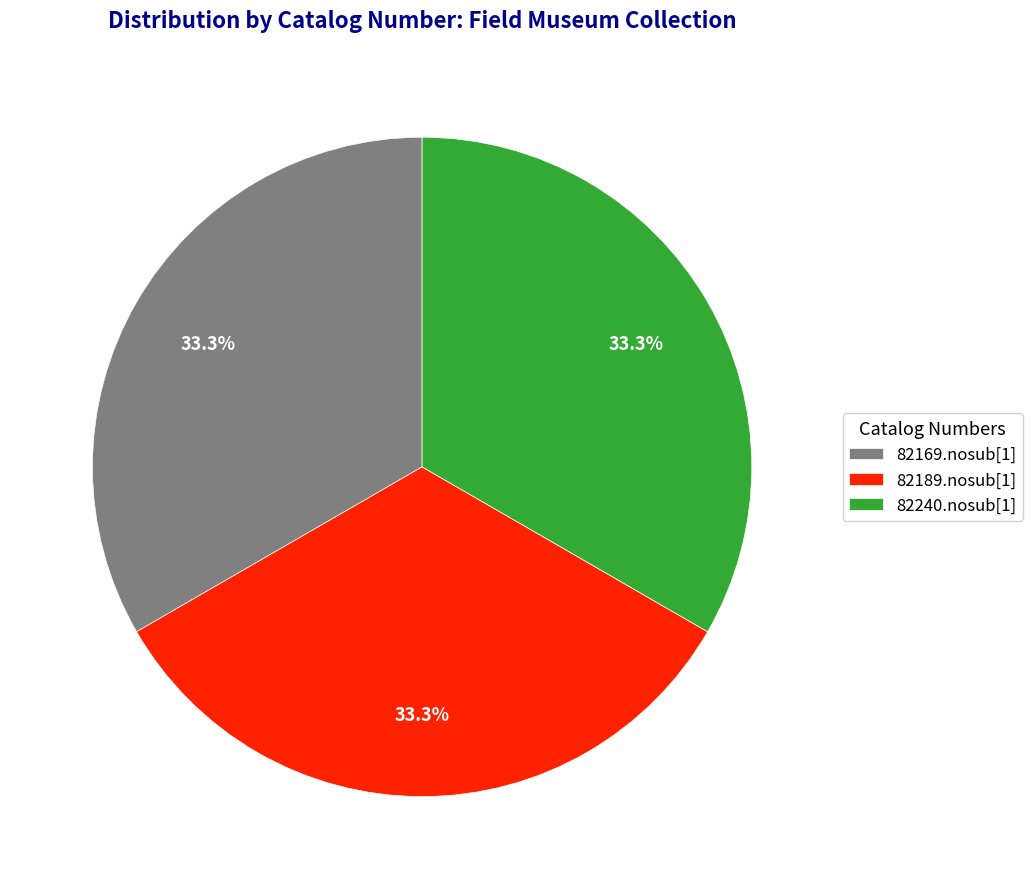

True or false: 82189.nosub[1] accounts for 33% of the total.

True